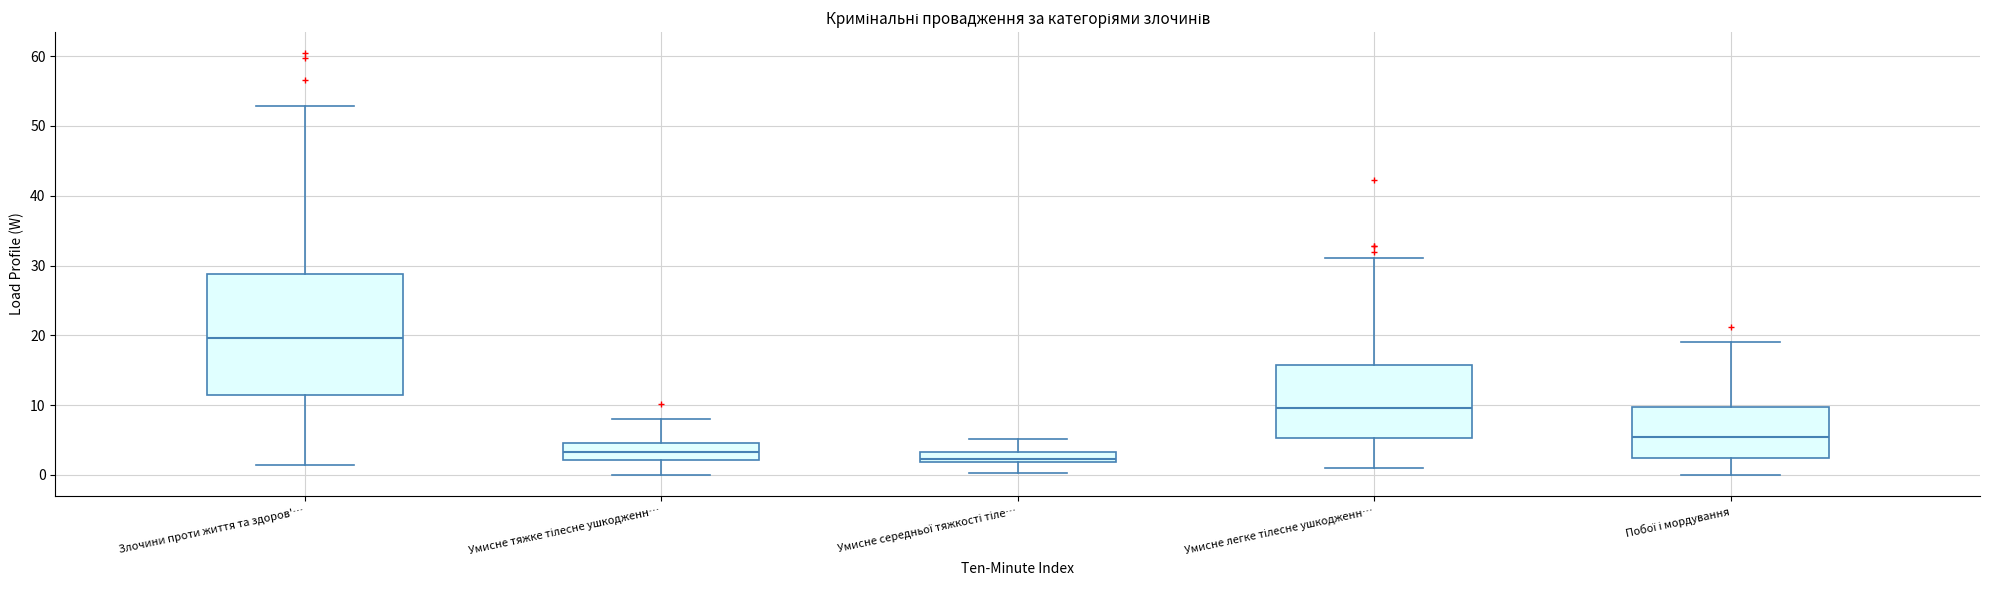

Where does the median line of the box for Злочини проти життя та здоров'… sit on the y-axis? The values are not printed on the chart, so give them approximately, as read against the axis.

20